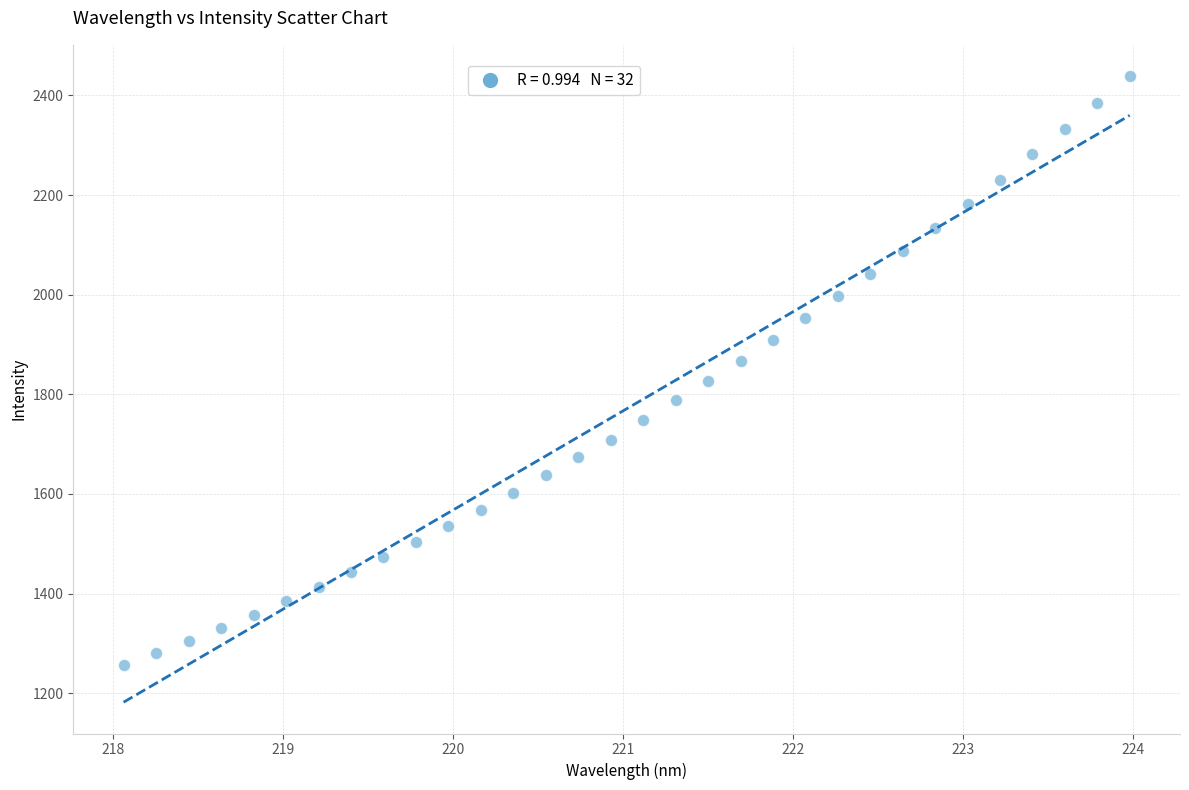

What is the range of X values (max minus min)?

5.9